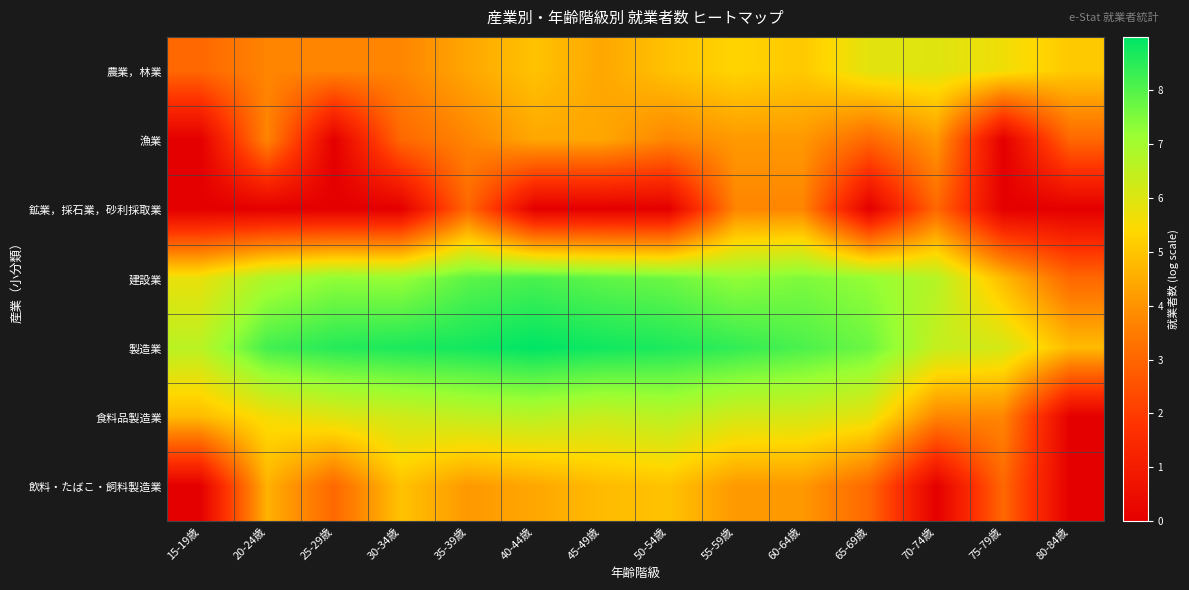

Reading right to left, list all the values displayed in this chart.

農業，林業: 80-84歳=5.1	75-79歳=5.6	70-74歳=5.9	65-69歳=5.9	60-64歳=5.1	55-59歳=5.3	50-54歳=4.9	45-49歳=4.4	40-44歳=4.9	35-39歳=4.4	30-34歳=3.7	25-29歳=3.7	20-24歳=3.7	15-19歳=3.0
漁業: 80-84歳=3.0	75-79歳=0.0	70-74歳=4.1	65-69歳=3.0	60-64歳=4.1	55-59歳=4.1	50-54歳=3.7	45-49歳=4.4	40-44歳=4.4	35-39歳=3.7	30-34歳=3.0	25-29歳=0.0	20-24歳=3.7	15-19歳=0.0
鉱業，採石業，砂利採取業: 80-84歳=0.0	75-79歳=0.0	70-74歳=3.0	65-69歳=0.0	60-64歳=3.7	55-59歳=3.7	50-54歳=0.0	45-49歳=0.0	40-44歳=0.0	35-39歳=3.0	30-34歳=0.0	25-29歳=0.0	20-24歳=0.0	15-19歳=0.0
建設業: 80-84歳=3.0	75-79歳=4.8	70-74歳=6.7	65-69歳=7.2	60-64歳=7.5	55-59歳=7.3	50-54歳=7.7	45-49歳=7.9	40-44歳=8.1	35-39歳=7.9	30-34歳=7.2	25-29歳=7.3	20-24歳=6.8	15-19歳=5.8
製造業: 80-84歳=4.8	75-79歳=6.1	70-74歳=6.4	65-69歳=7.7	60-64歳=8.1	55-59歳=8.4	50-54歳=8.6	45-49歳=8.8	40-44歳=9.0	35-39歳=8.8	30-34歳=8.7	25-29歳=8.5	20-24歳=8.2	15-19歳=6.6
食料品製造業: 80-84歳=0.0	75-79歳=3.7	70-74歳=3.7	65-69歳=5.8	60-64歳=6.1	55-59歳=6.2	50-54歳=6.6	45-49歳=6.4	40-44歳=6.6	35-39歳=6.5	30-34歳=6.2	25-29歳=5.9	20-24歳=5.6	15-19歳=4.8
飲料・たばこ・飼料製造業: 80-84歳=0.0	75-79歳=3.0	70-74歳=0.0	65-69歳=3.0	60-64歳=4.1	55-59歳=4.1	50-54歳=4.9	45-49歳=4.8	40-44歳=4.4	35-39歳=4.1	30-34歳=4.9	25-29歳=3.0	20-24歳=4.6	15-19歳=0.0